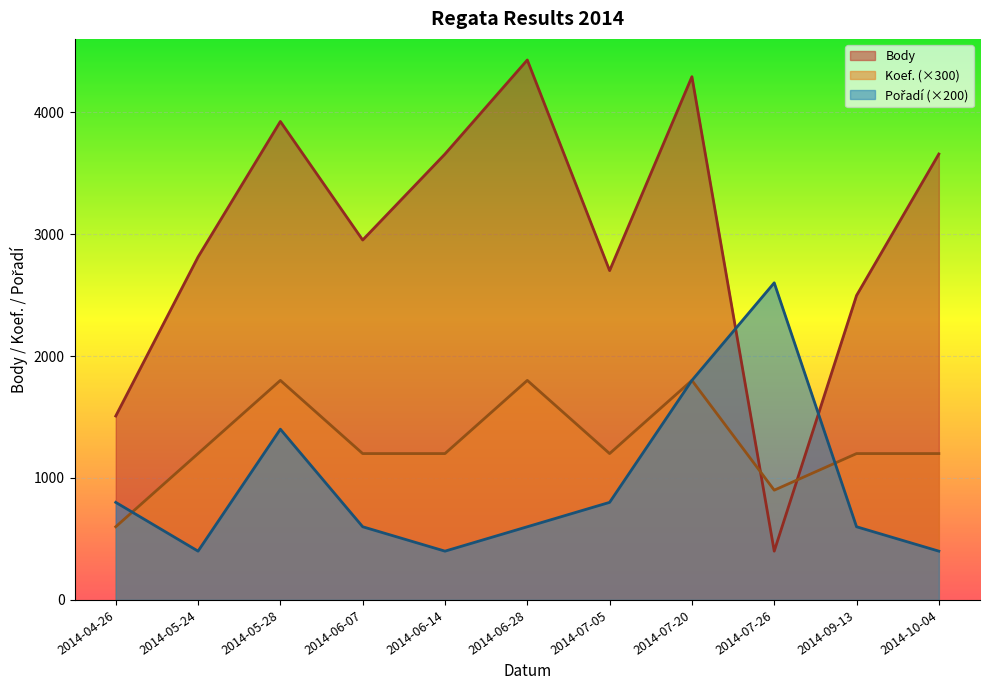

True or false: Body has more than 0 points higher than both neighbors.

True